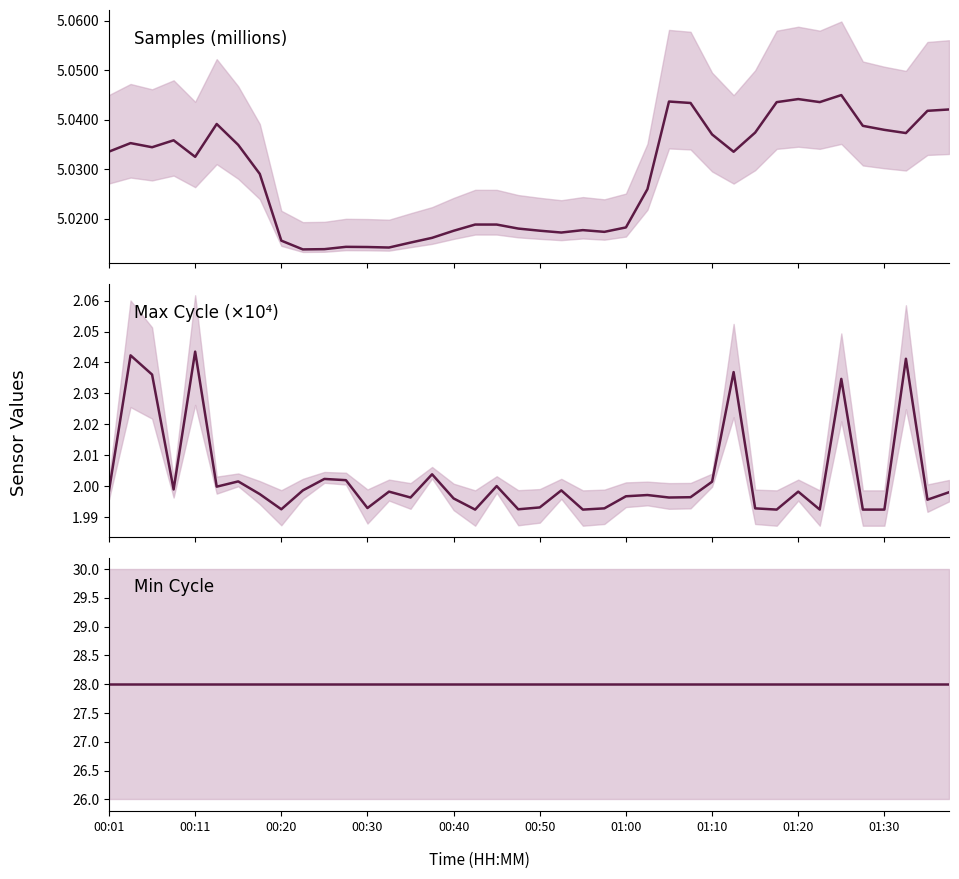

True or false: Max_cycle has a value of 0.8 at 00:30.

False